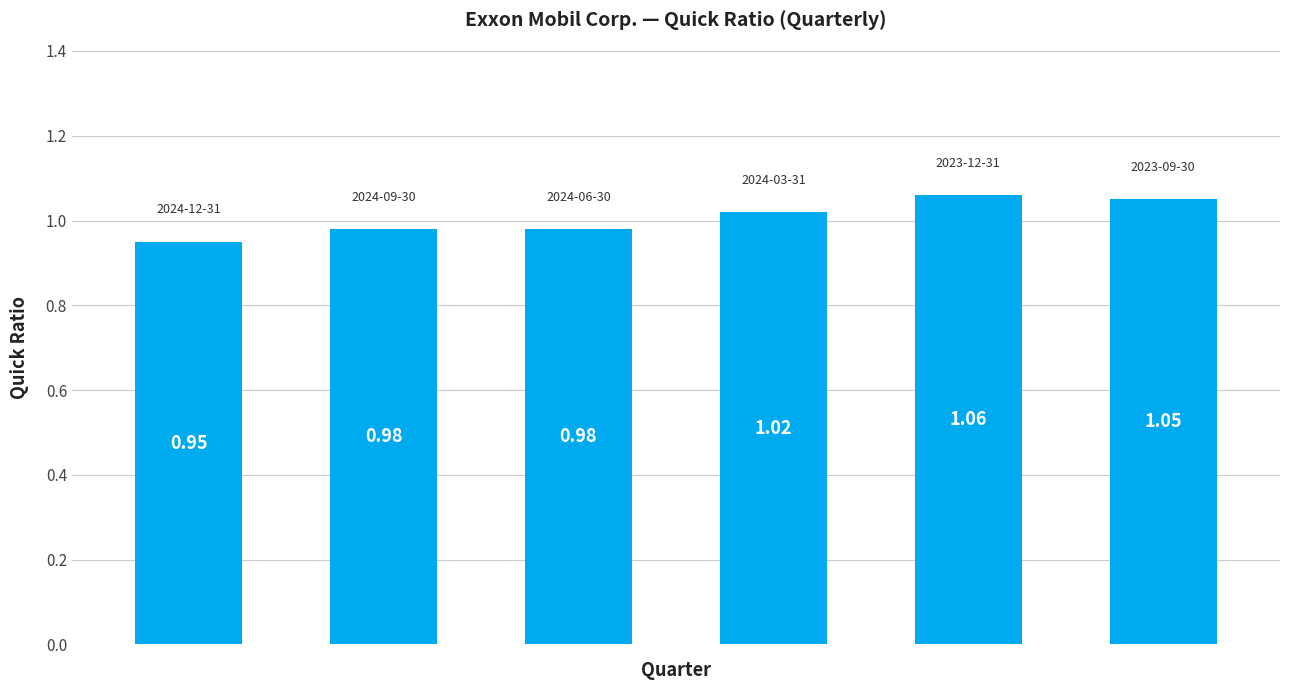

What is the sum of all values?

6.0